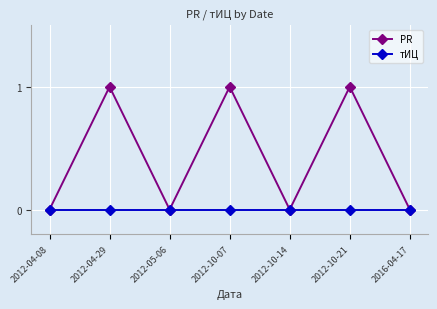

Rank the series at 2012-10-07 from highest to lowest value.

PR, тИЦ